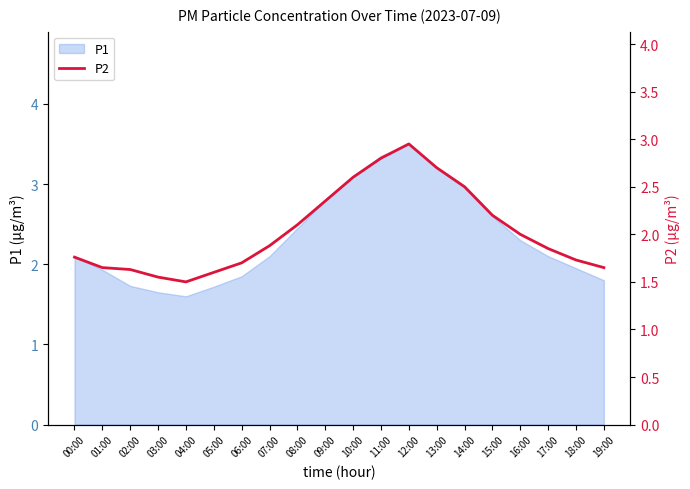

What position from the right is 13:00?

7